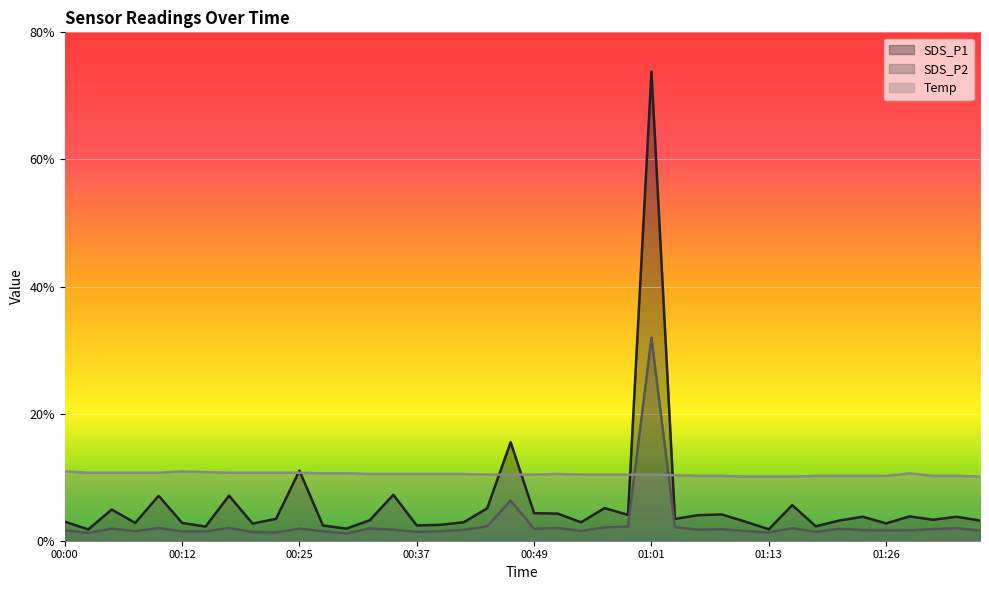

At which label is SDS_P1 closest to 37?

00:47